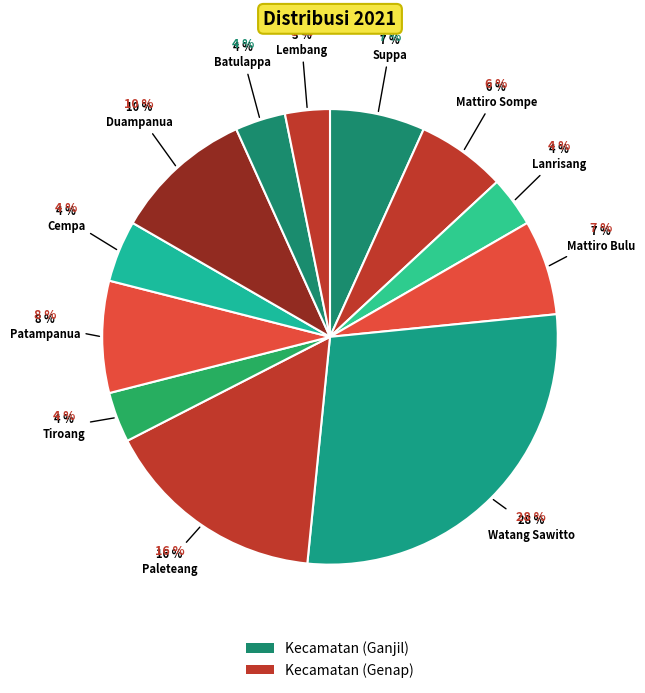

How many segments does this pie chart have?

12